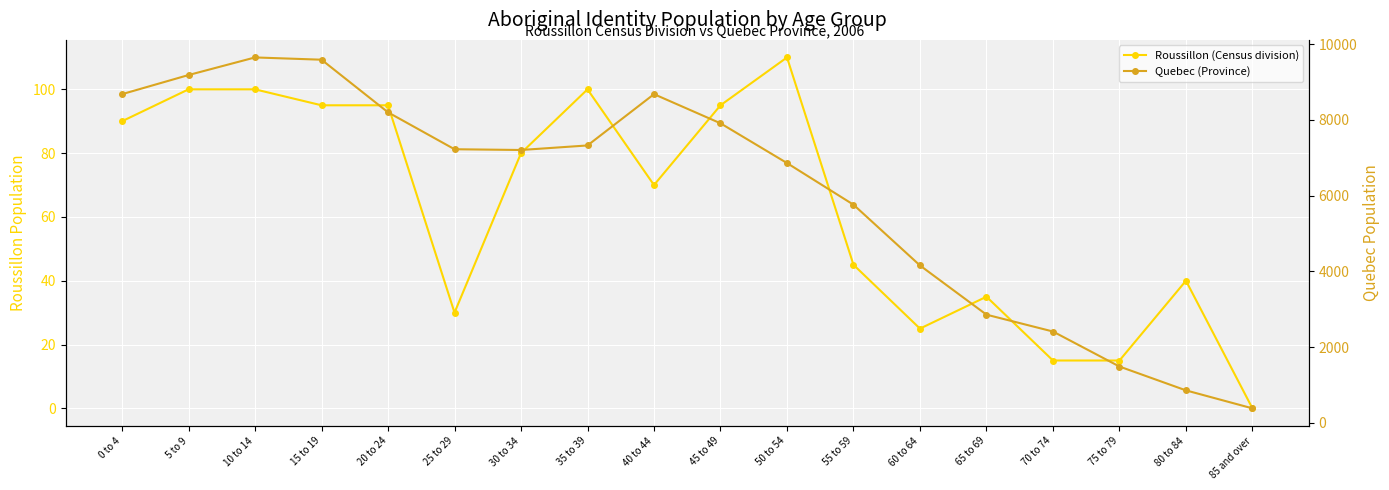

True or false: Roussillon (Census division) and Quebec (Province) cross at least once.

False